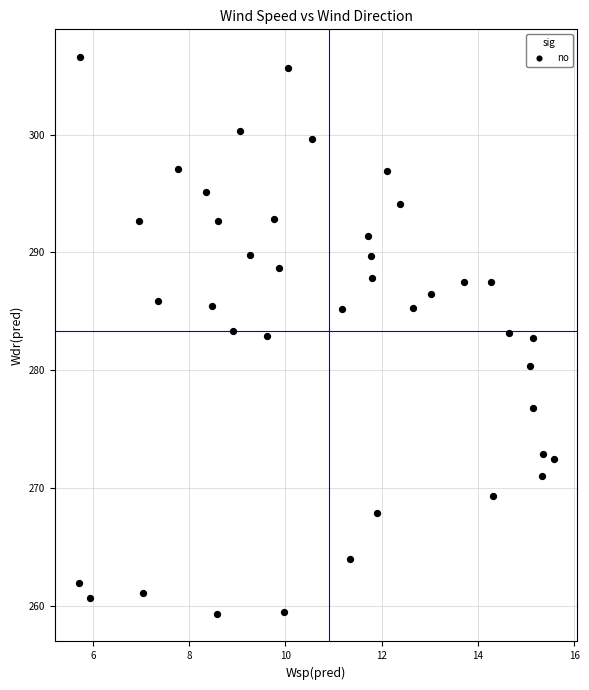

What is the range of X values (max minus min)?

9.9